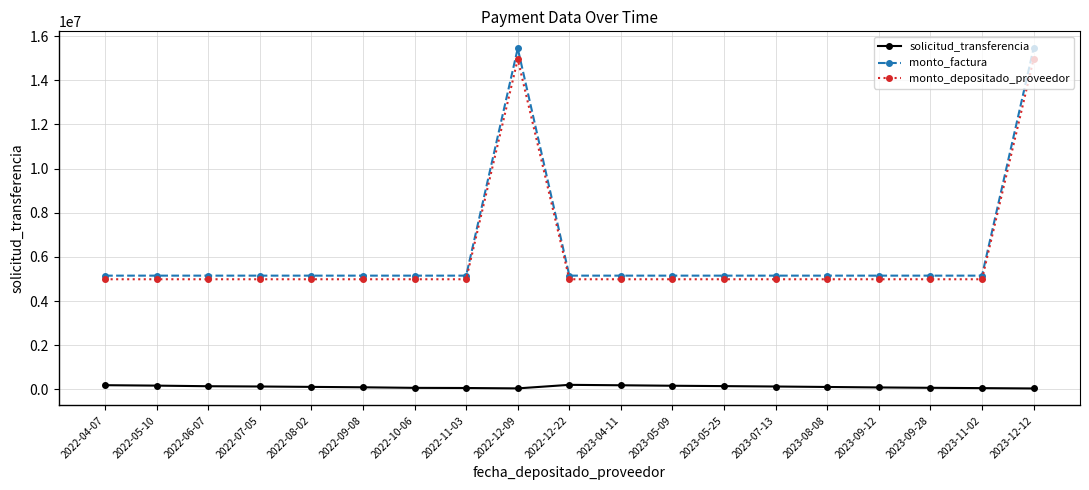

True or false: monto_depositado_proveedor has more than 0 points higher than both neighbors.

True